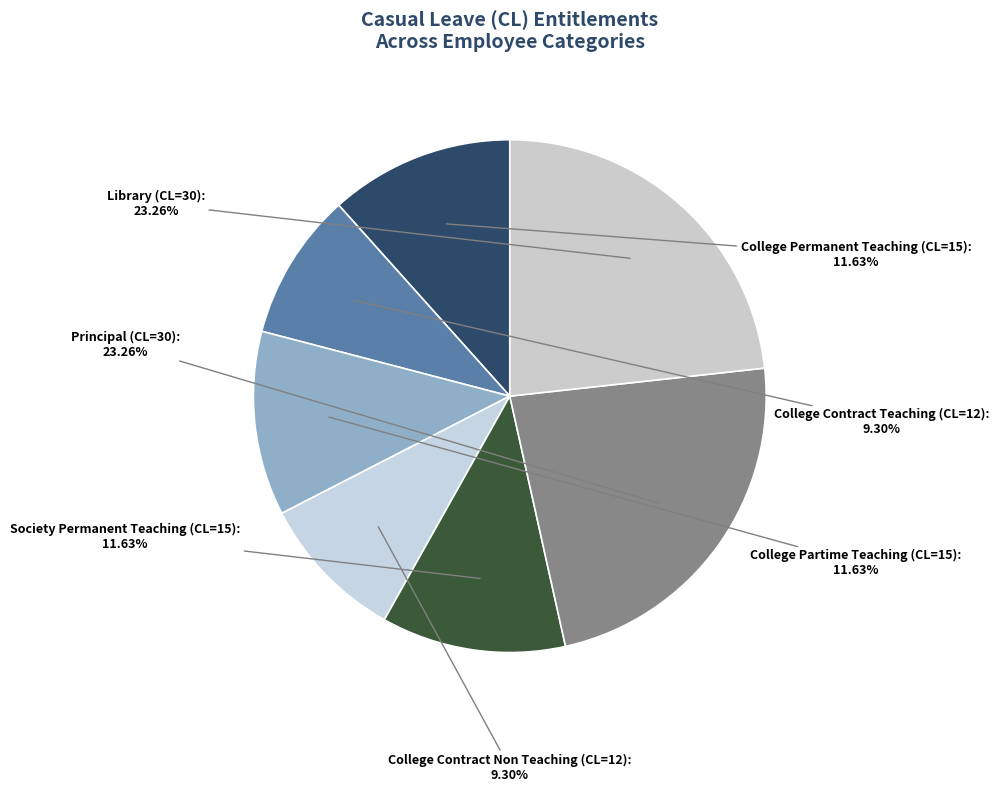

How many slices are in this pie chart?

7